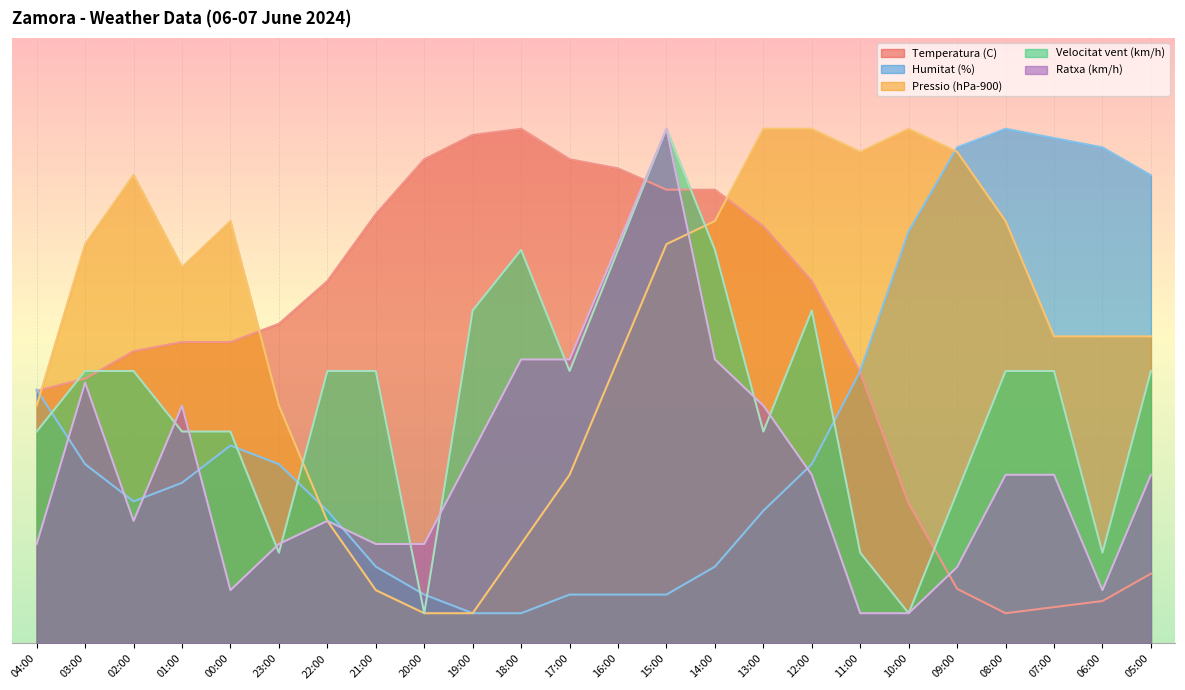

Where is the first local maximum for Ratxa (km/h)?

03:00